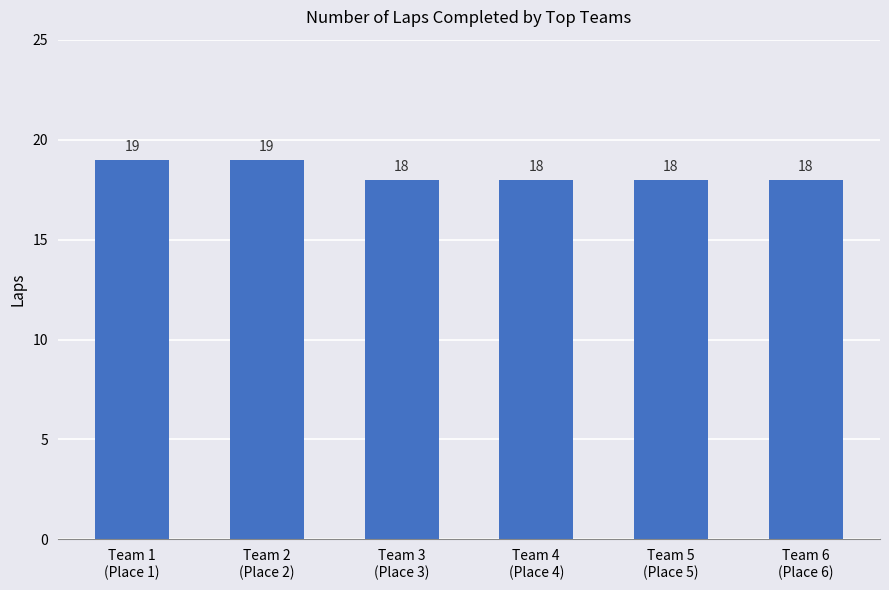

What is the sum of all values?

110